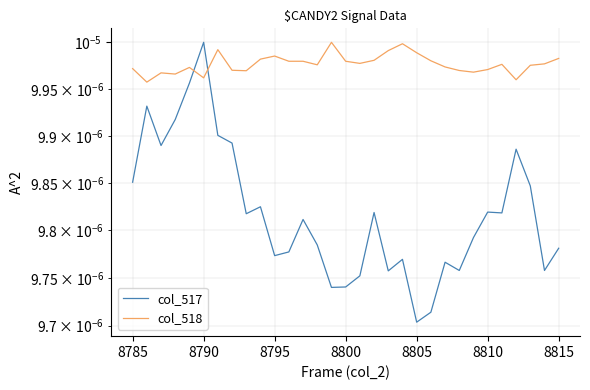

Which series has the largest range (max minus min)?

col_517